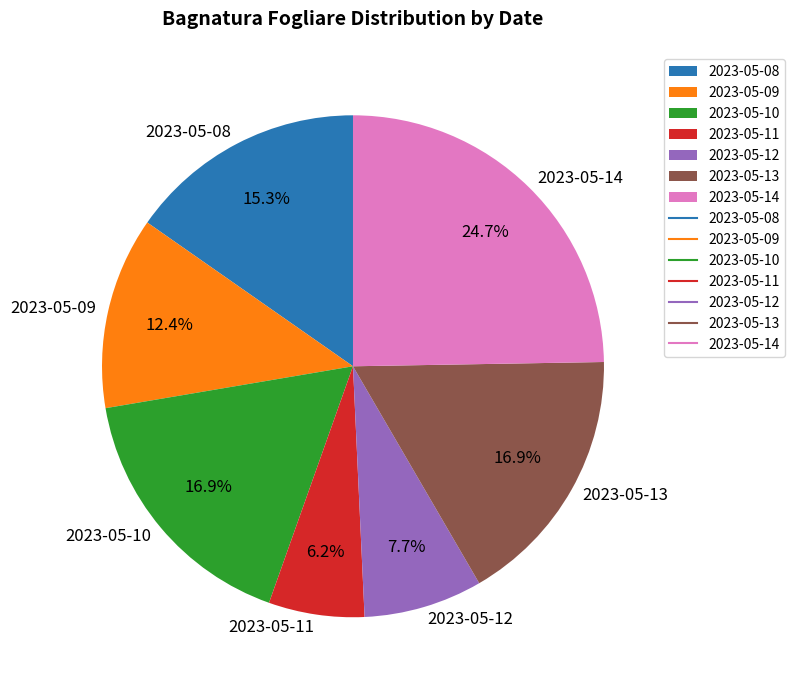

Which has a higher value, 2023-05-08 or 2023-05-13?

2023-05-13